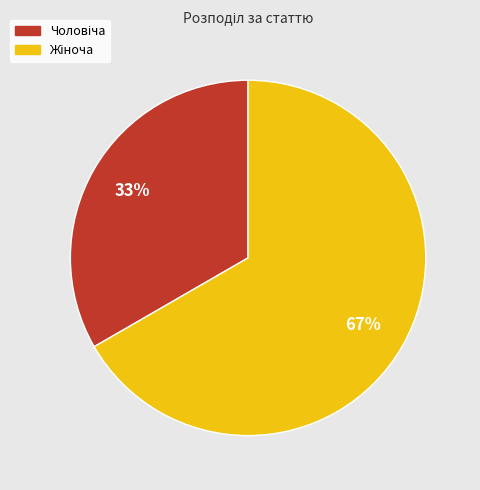

To the nearest percent, what is the average slice percentage?

50%